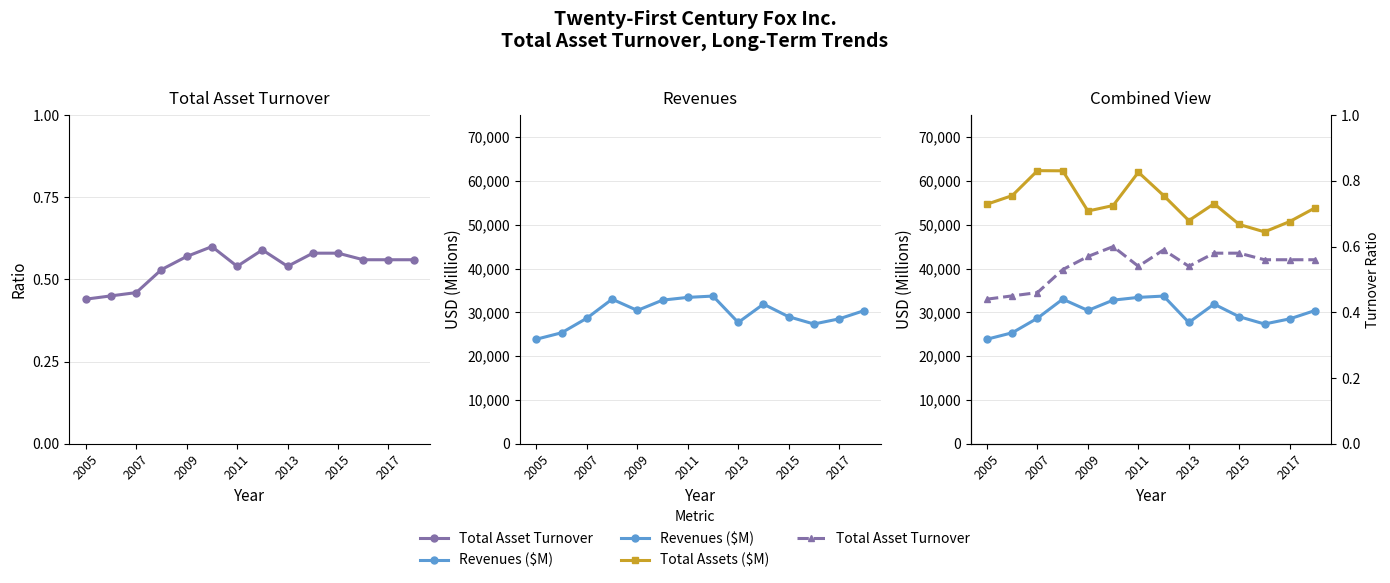

True or false: Revenues ($M) has a value of 43407.3 at 2013.

False